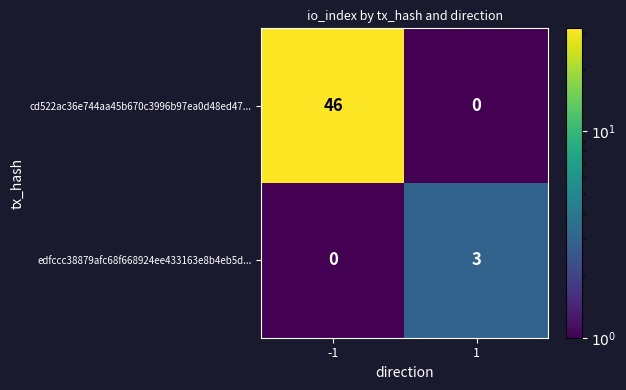

Read the edfccc38879afc68f668924ee433163e8b4eb5d... value at 1.

3